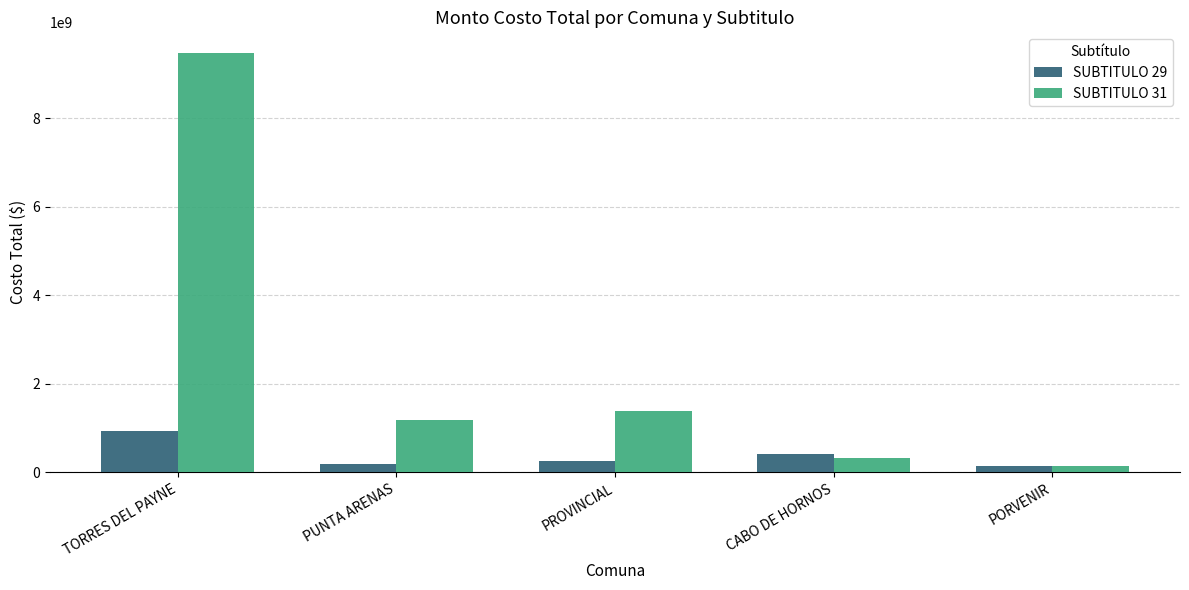

What are all the series names shown in the legend?

SUBTITULO 29, SUBTITULO 31